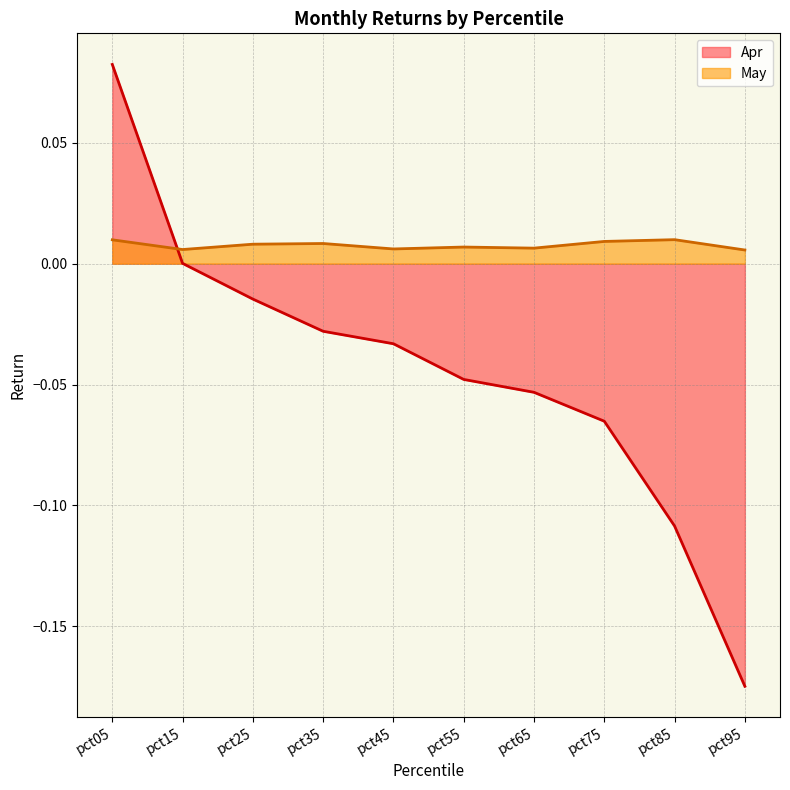

What is the spread (max minus min) of values at pct55?

0.1